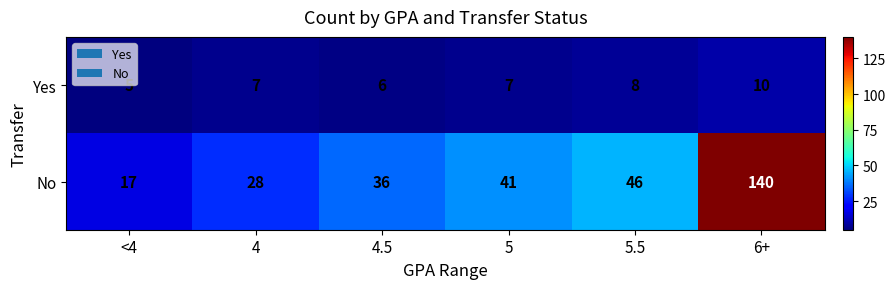

What is the approximate value of No at 4, to the nearest 50?

50